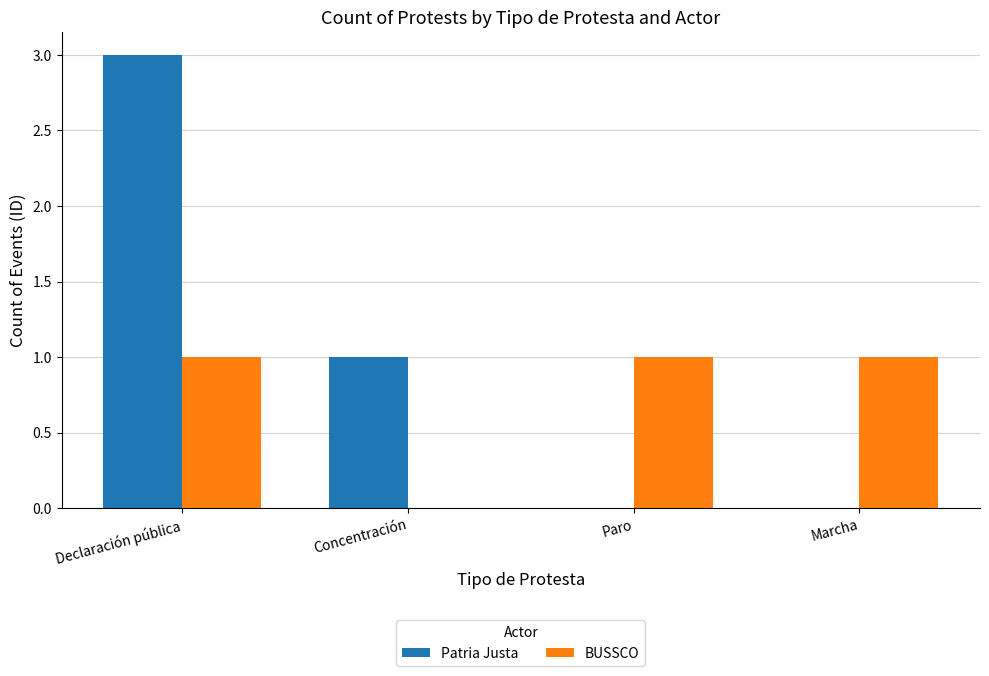

True or false: BUSSCO has a value of 1 at Marcha.

True